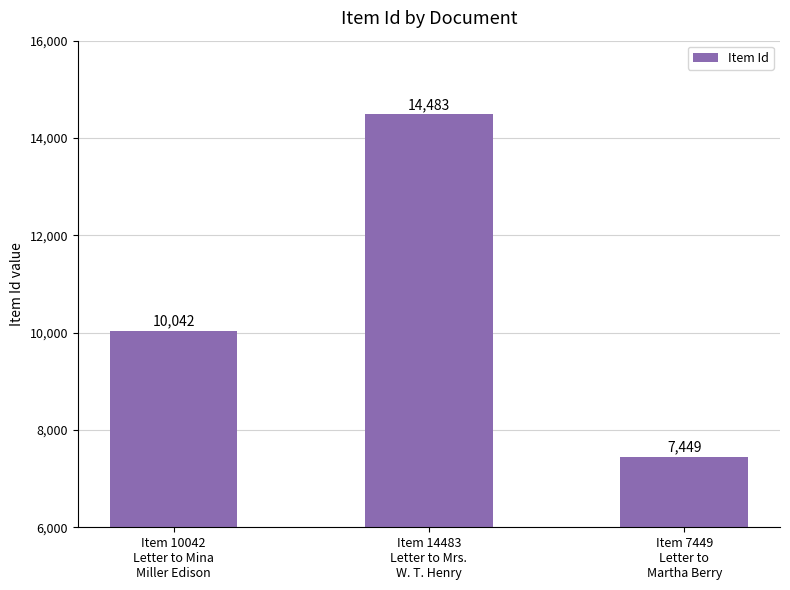

Reading left to right, extract all data points from this chart.

10042	14483	7449